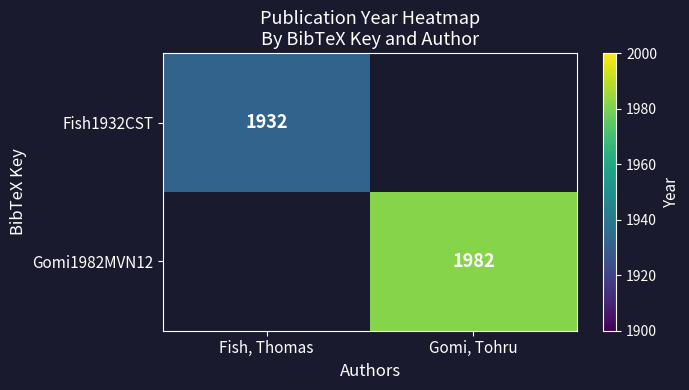

Count the number of data series in this chart.

2